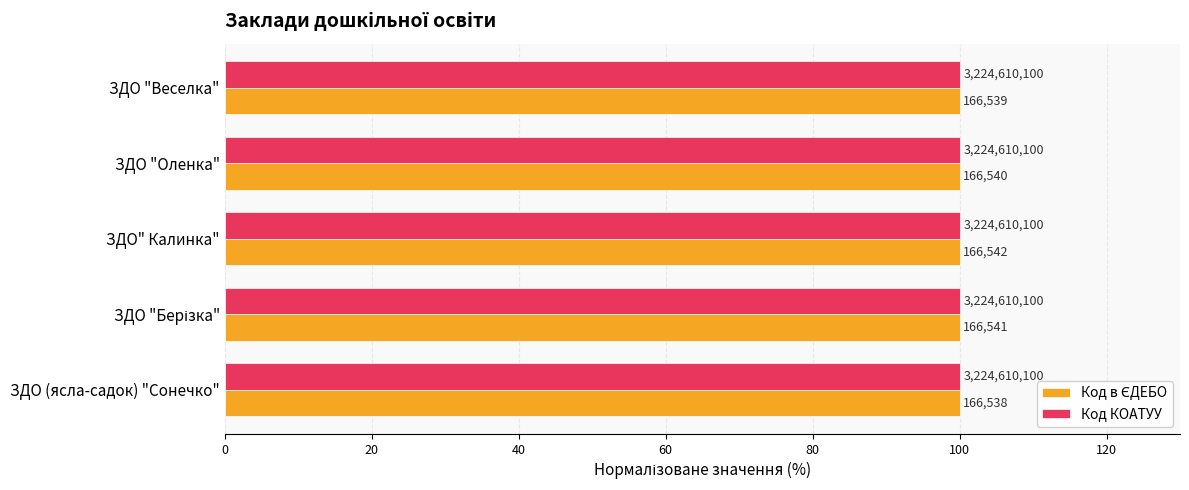

How many groups of bars are there?

5